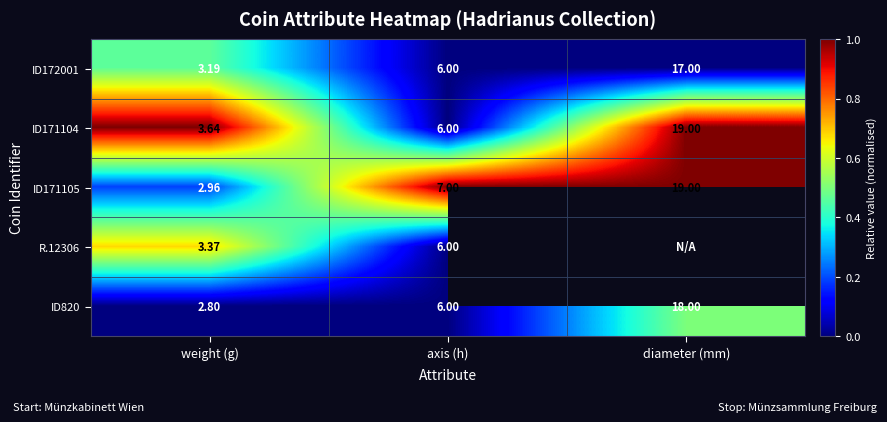

Which category has the lowest value in the ID172001 series?

weight (g)